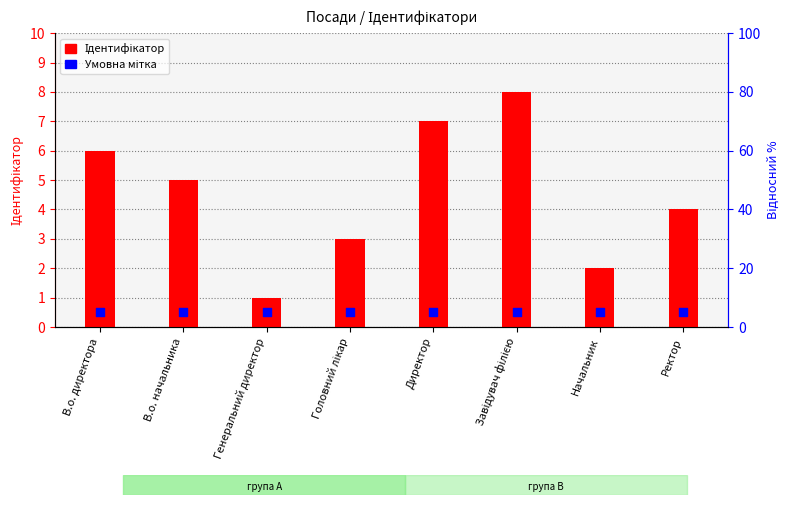

What are all the series names shown in the legend?

Ідентифікатор, Умовна мітка